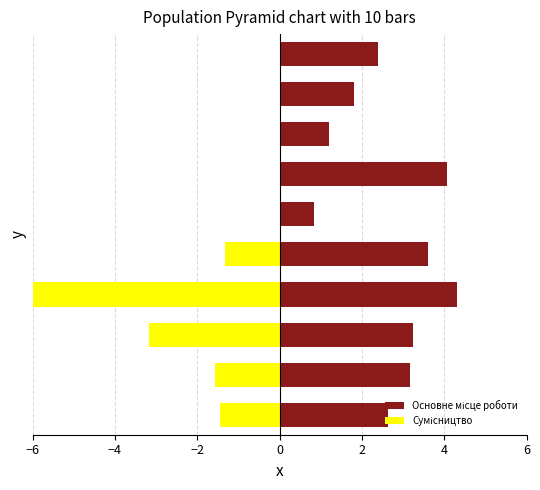

What is the average value of the Сумісництво series?

-1.4